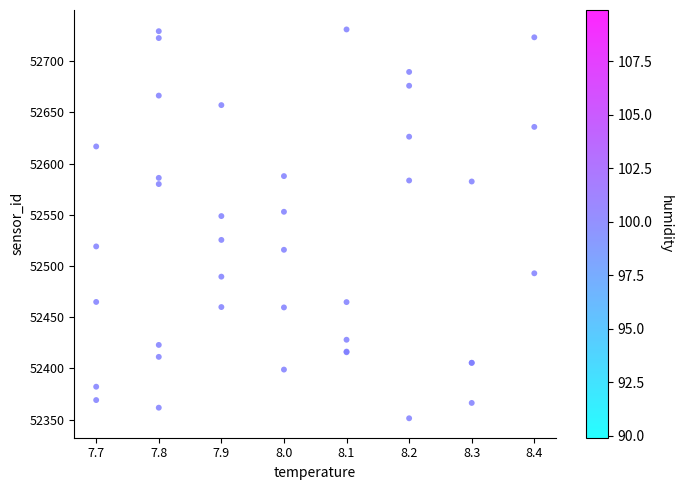

What Y value in the scatter plot is closest to 52541?

52548.7